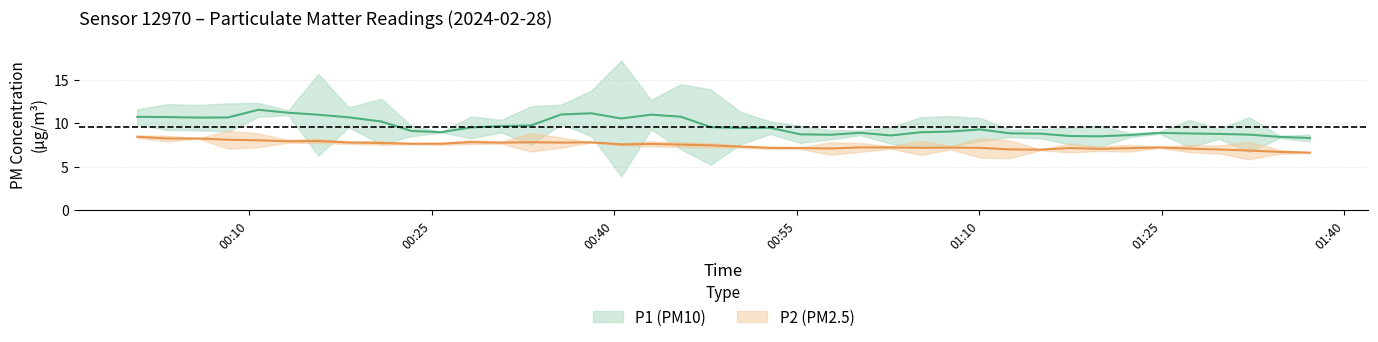

True or false: P1 and P2 cross at least once.

False